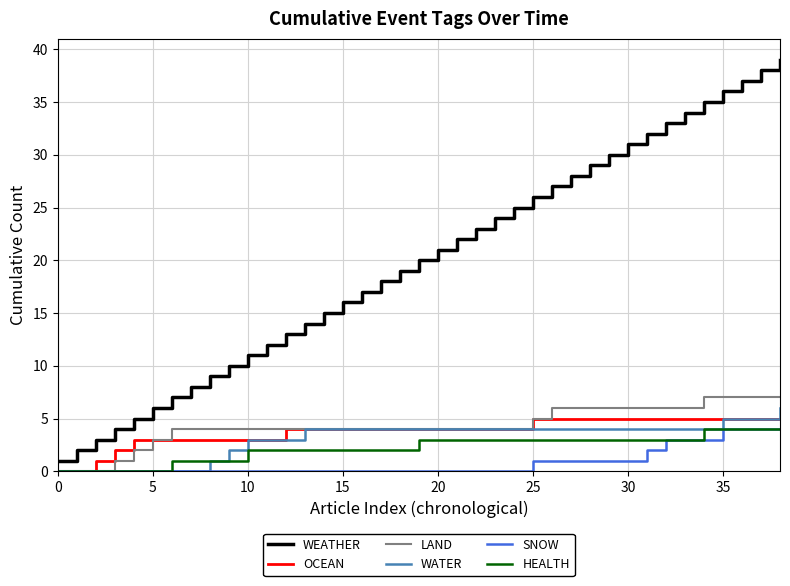

Reading right to left, list all the values displayed in this chart.

WEATHER: 39	38	37	36	35	34	33	32	31	30	29	28	27	26	25	24	23	22	21	20	19	18	17	16	15	14	13	12	11	10	9	8	7	6	5	4	3	2	1
OCEAN: 5	5	5	5	5	5	5	5	5	5	5	5	5	5	4	4	4	4	4	4	4	4	4	4	4	4	4	3	3	3	3	3	3	3	3	2	1	0	0
LAND: 7	7	7	7	7	6	6	6	6	6	6	6	6	5	4	4	4	4	4	4	4	4	4	4	4	4	4	4	4	4	4	4	4	3	2	1	0	0	0
WATER: 6	5	5	5	4	4	4	4	4	4	4	4	4	4	4	4	4	4	4	4	4	4	4	4	4	4	3	3	3	2	1	0	0	0	0	0	0	0	0
SNOW: 4	4	4	4	3	3	3	2	1	1	1	1	1	1	0	0	0	0	0	0	0	0	0	0	0	0	0	0	0	0	0	0	0	0	0	0	0	0	0
HEALTH: 4	4	4	4	4	3	3	3	3	3	3	3	3	3	3	3	3	3	3	3	2	2	2	2	2	2	2	2	2	1	1	1	1	0	0	0	0	0	0